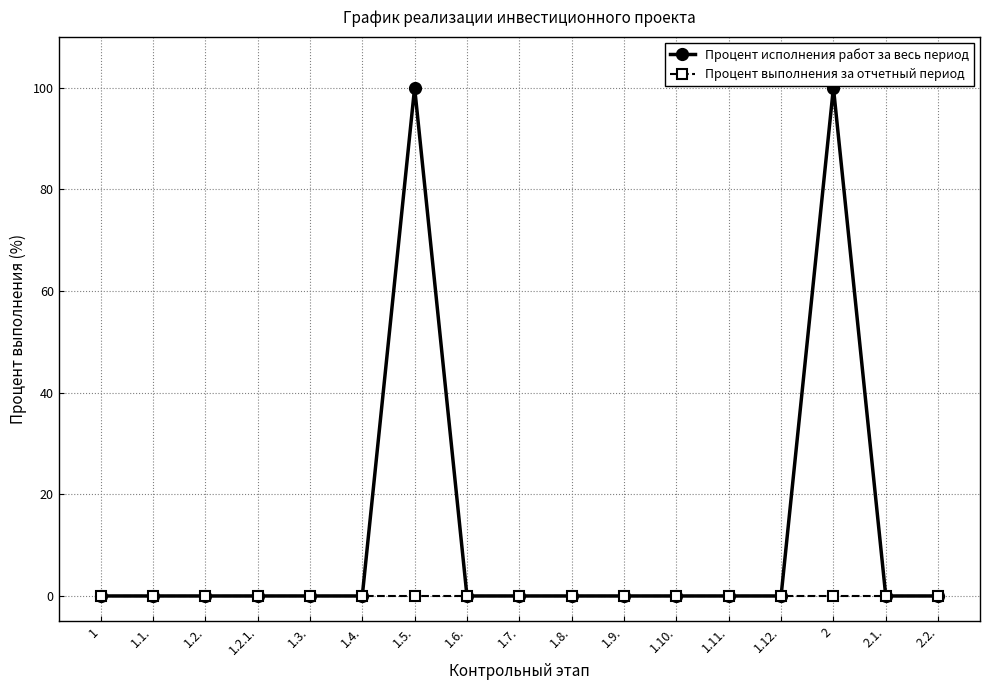

What is the greatest value displayed?

100